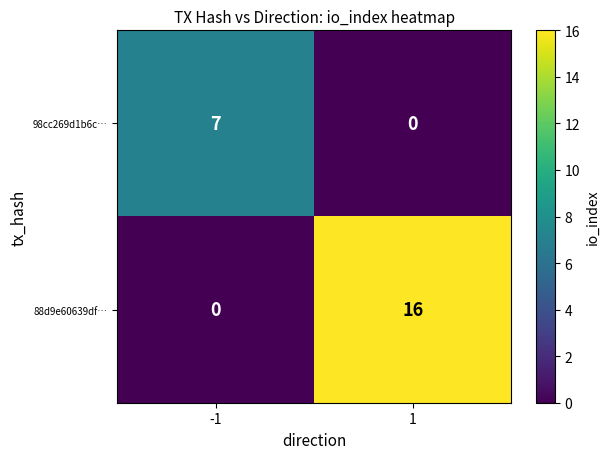

Reading right to left, transcribe all the data shown in this chart.

98cc269d1b6c…: 0	7
88d9e60639df…: 16	0